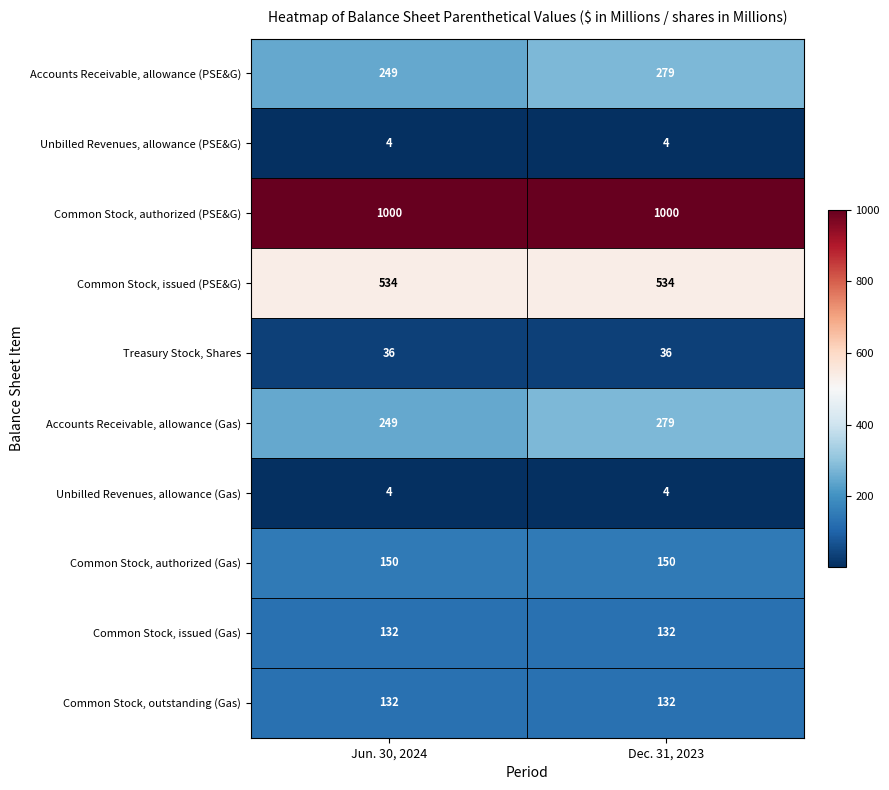

What is the sum of the Accounts Receivable, allowance (PSE&G) values at Dec. 31, 2023 and Jun. 30, 2024?

528